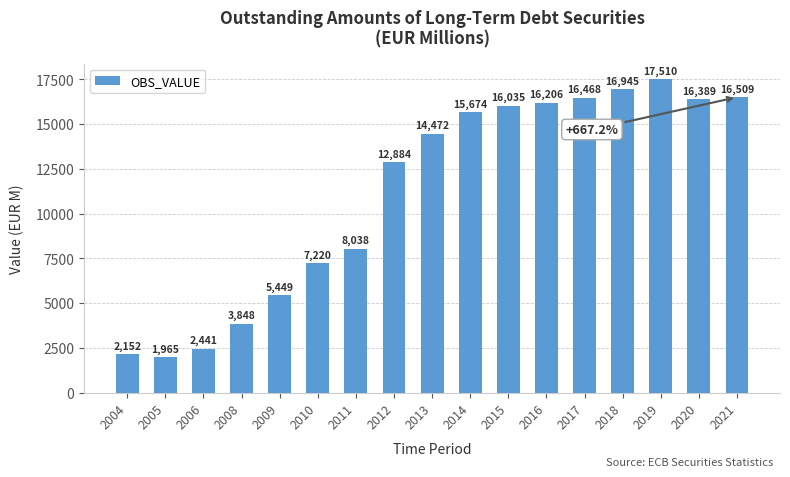

At which label does the data first exceed 14471?

2013